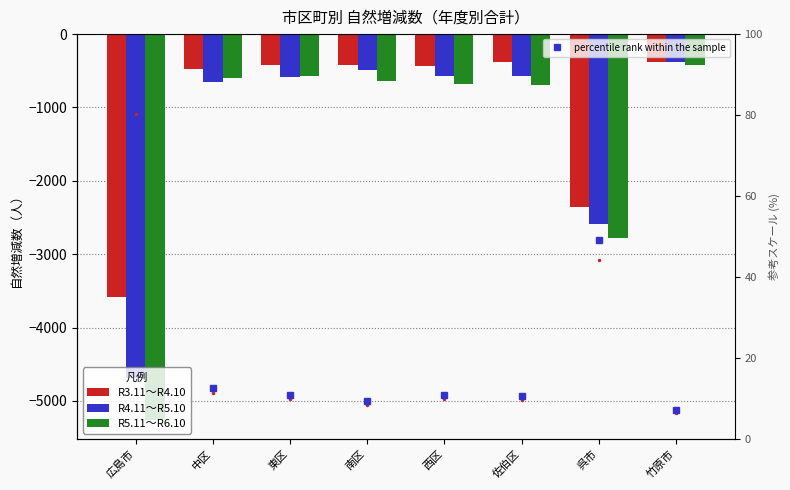

What is the difference between the maximum and minimum values in the R5.11～R6.10 series?

4838.0